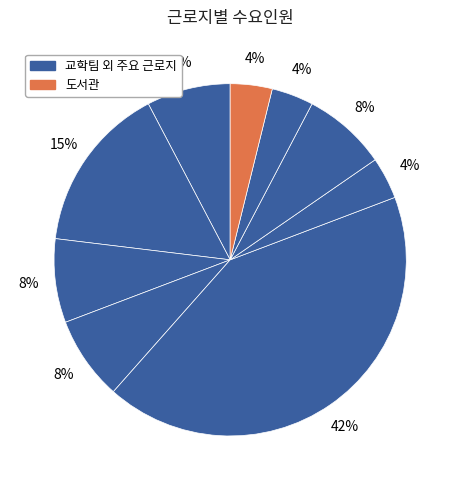

How many segments does this pie chart have?

9